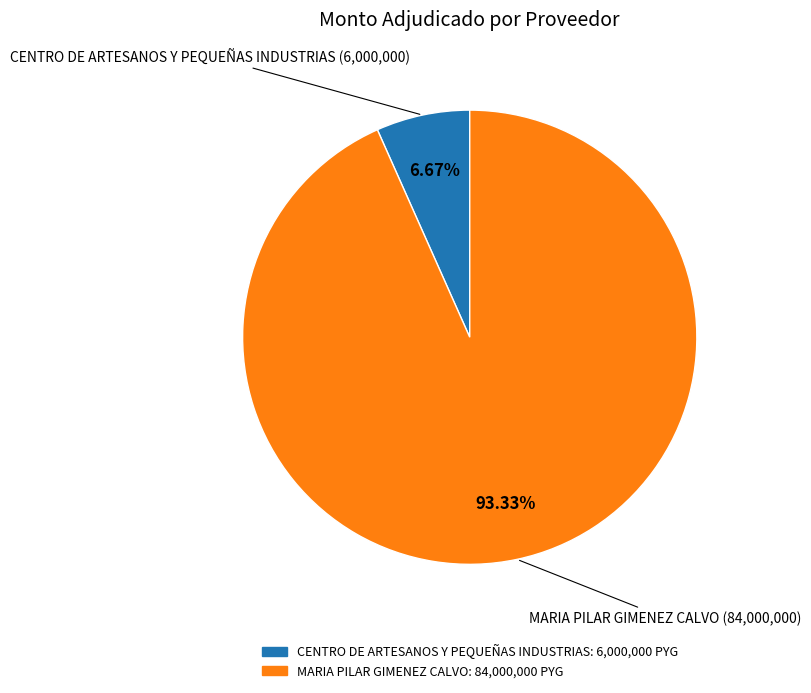

To the nearest percent, what portion does MARIA PILAR GIMENEZ CALVO represent?

93%